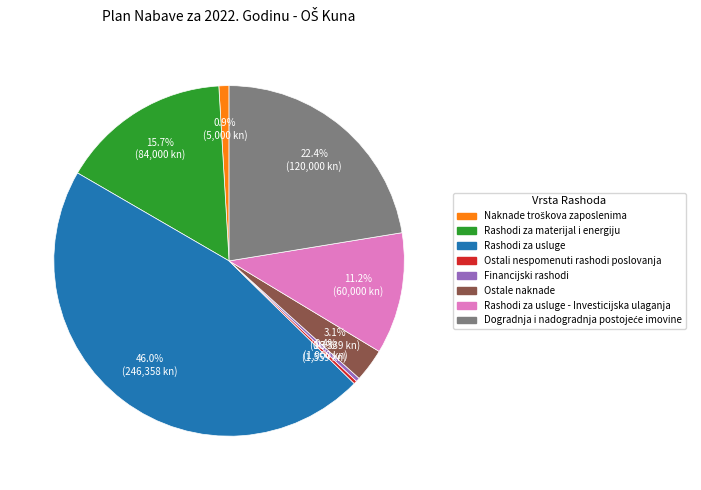

Is there any slice that represents more than half of the pie?

No